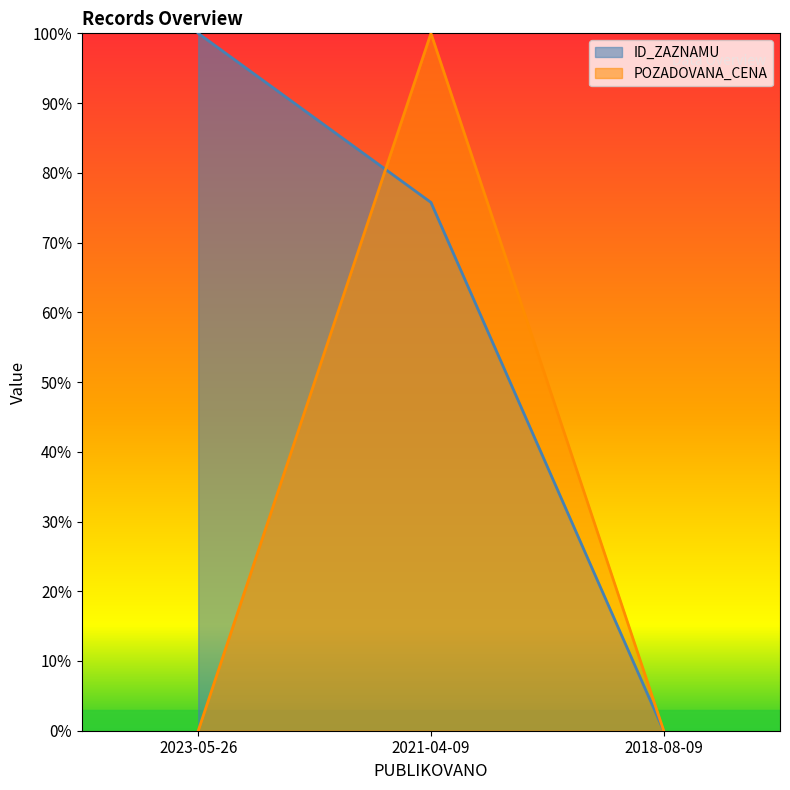

What is the average value of the ID_ZAZNAMU series?

0.6